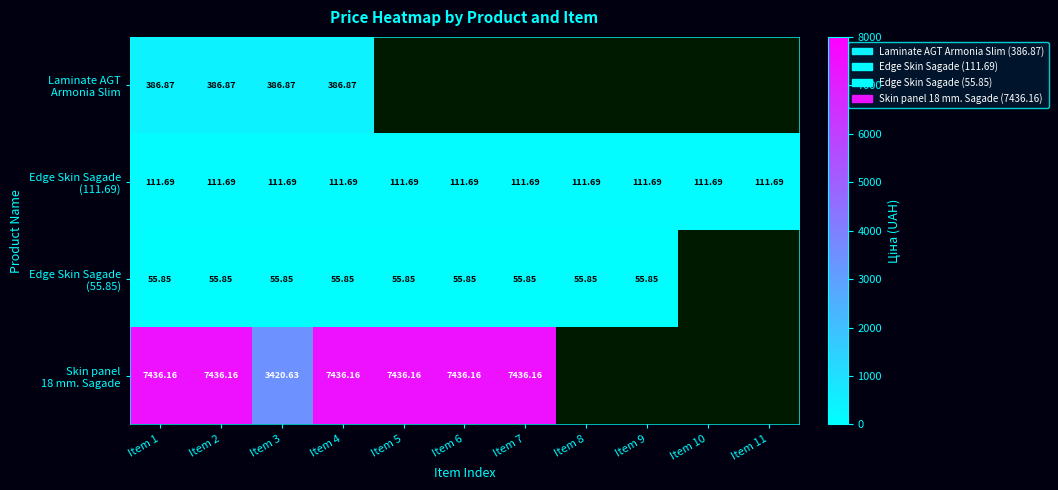

At which category is the sum across all series the highest?

Item 1